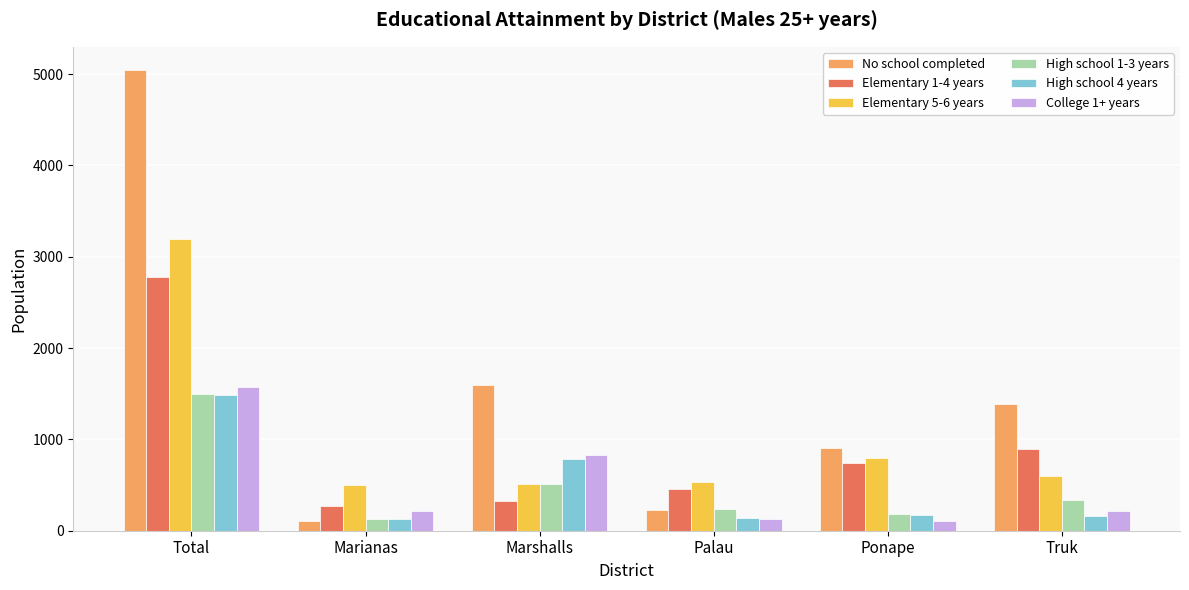

Which category has the highest value across all series?

Total